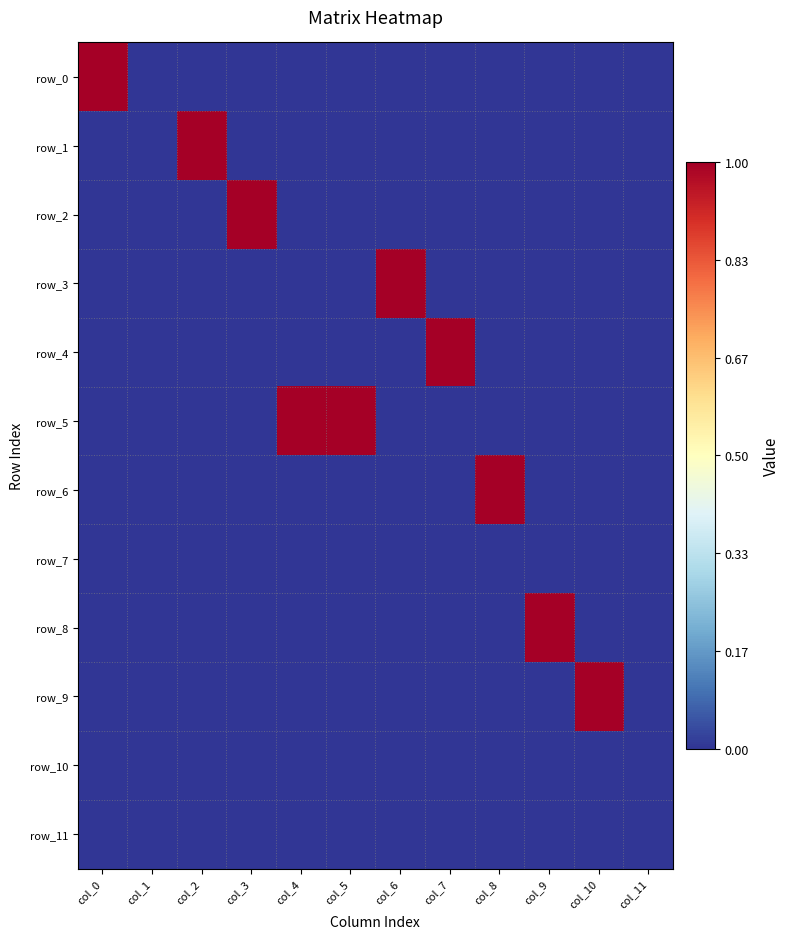

Which has a higher value, col_9 or col_5?

col_9